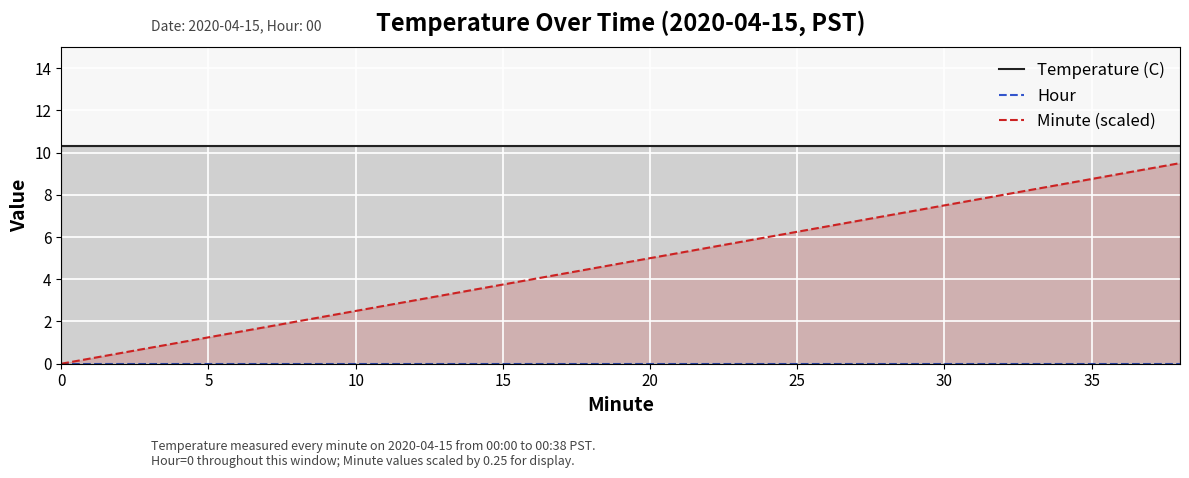

True or false: Temperature (C) has a value of 5.8 at 18.

False